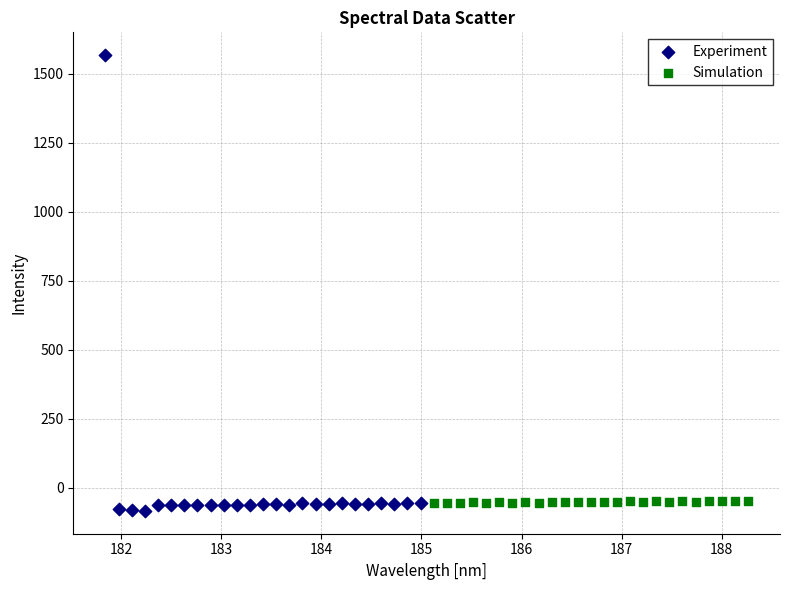

What are all the series names shown in the legend?

Experiment, Simulation